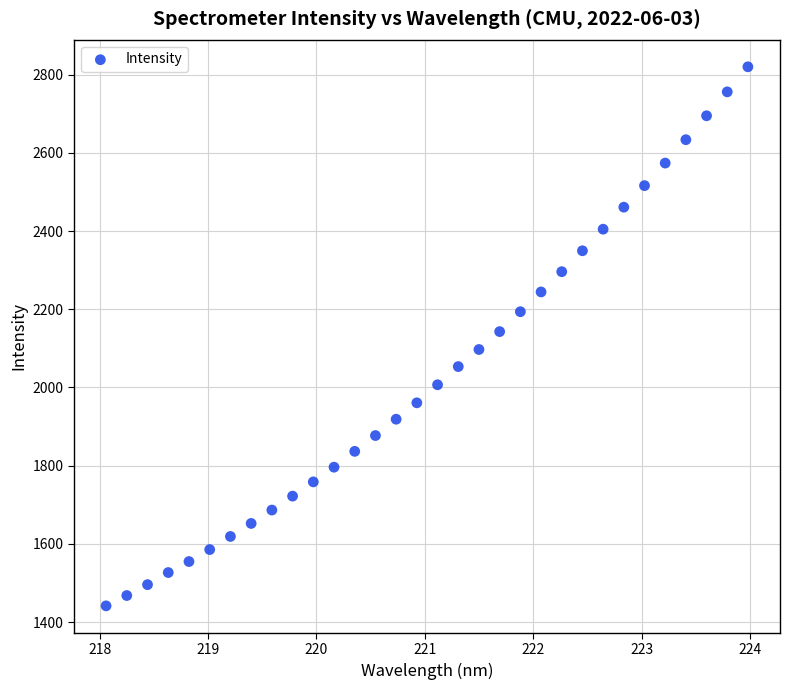

What is the range of X values (max minus min)?

5.9